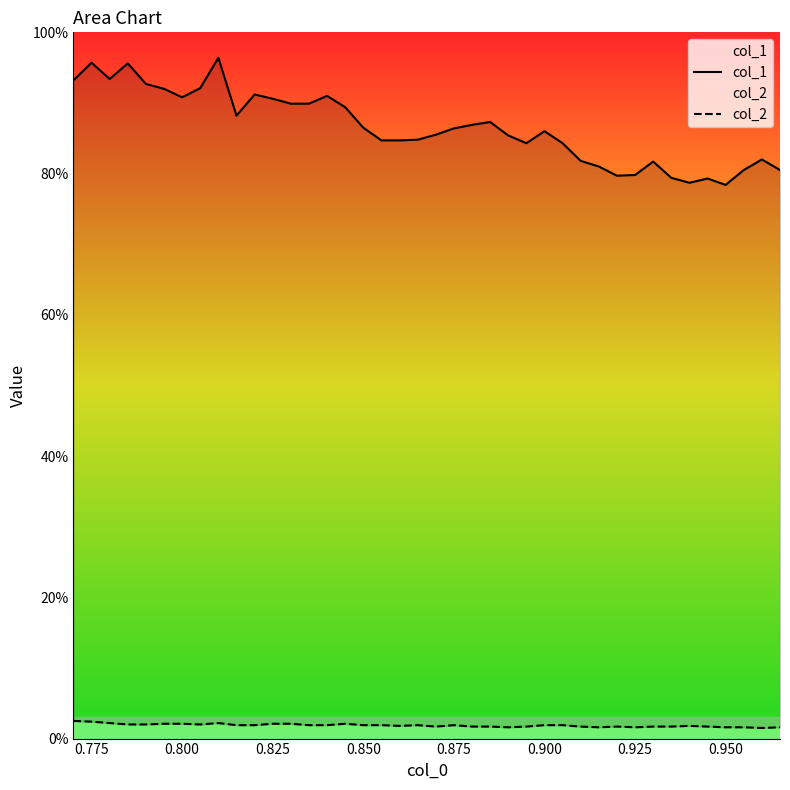

True or false: col_1 and col_2 cross at least once.

False